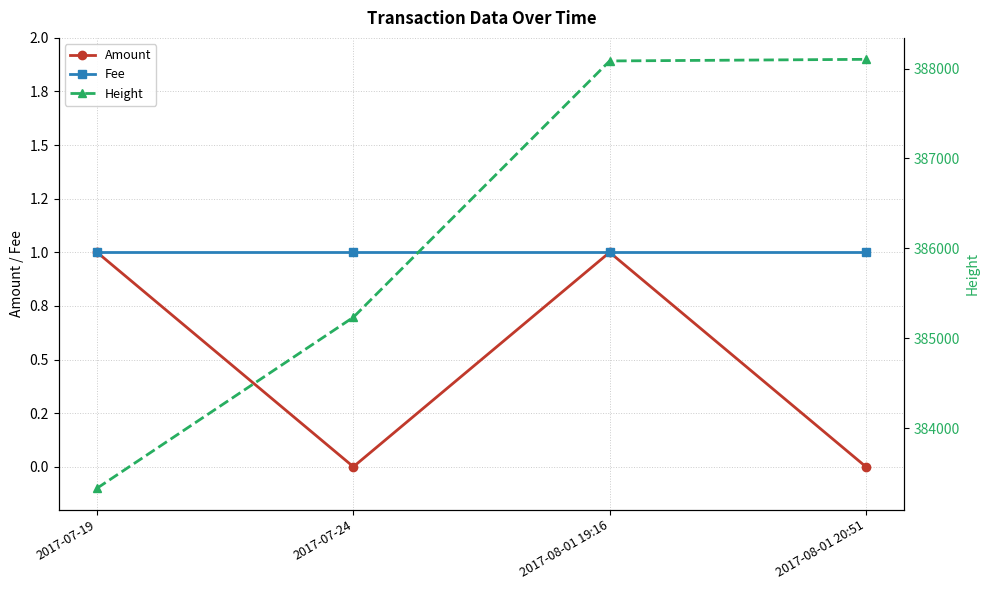

Which has a higher value, 2017-08-01 20:51 or 2017-07-19?

2017-07-19